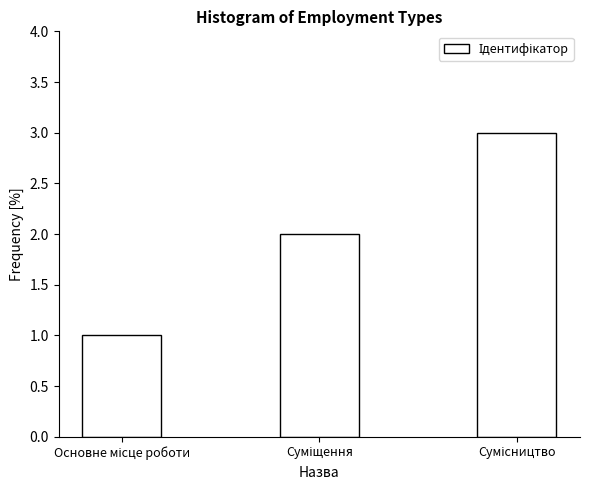

What is the sum of all values?

6